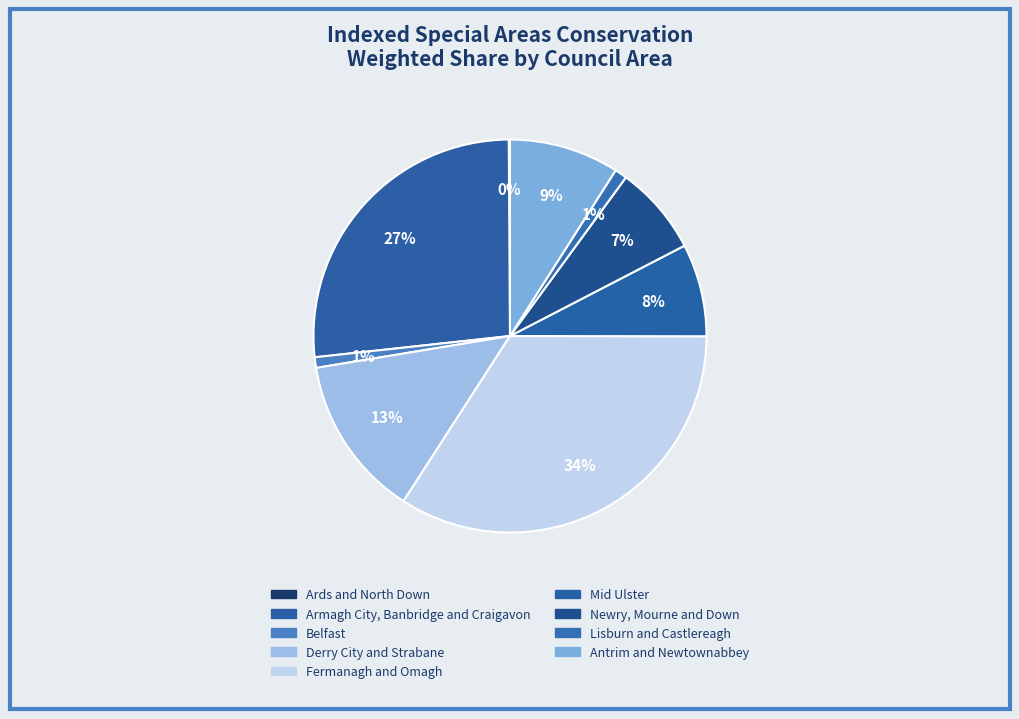

Does any single category account for the majority?

No